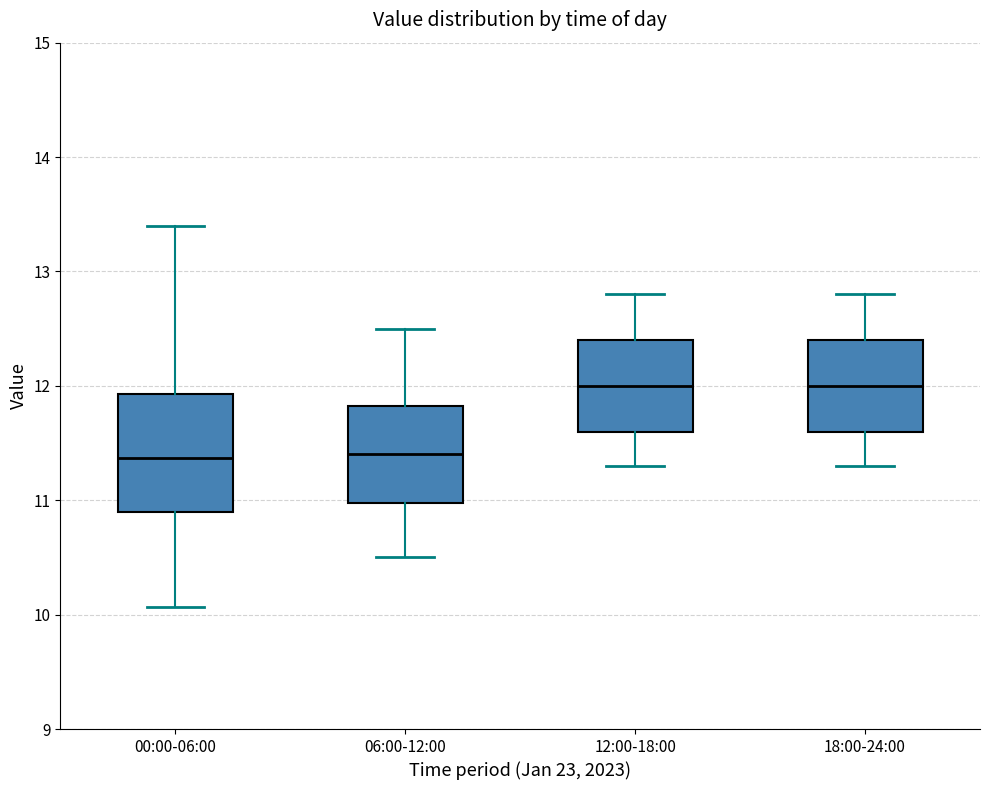

Reading left to right, transcribe this box plot: for each box, give where its median line is, the range the box spans, and where its two whiskers end, as read against the y-axis. The values are not printed on the chart, so give them approximately, as read against the axis.

00:00-06:00: median 11.4, box 10.9 to 11.9, whiskers 10.1 to 13.4
06:00-12:00: median 11.4, box 11.0 to 11.8, whiskers 10.5 to 12.5
12:00-18:00: median 12.0, box 11.6 to 12.4, whiskers 11.3 to 12.8
18:00-24:00: median 12.0, box 11.6 to 12.4, whiskers 11.3 to 12.8